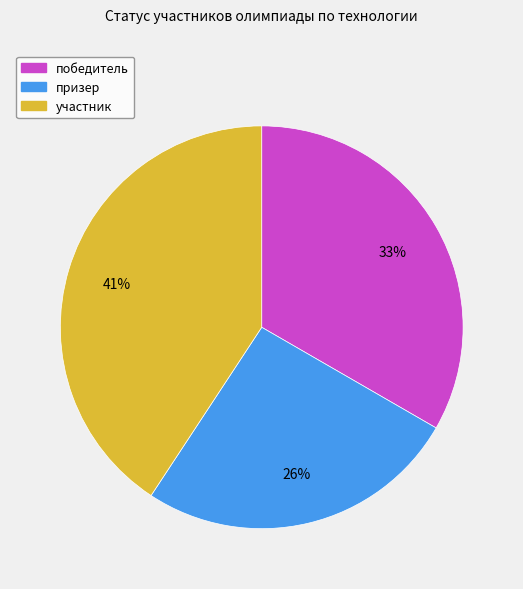

Is it true that призер is 26% of the pie?

True